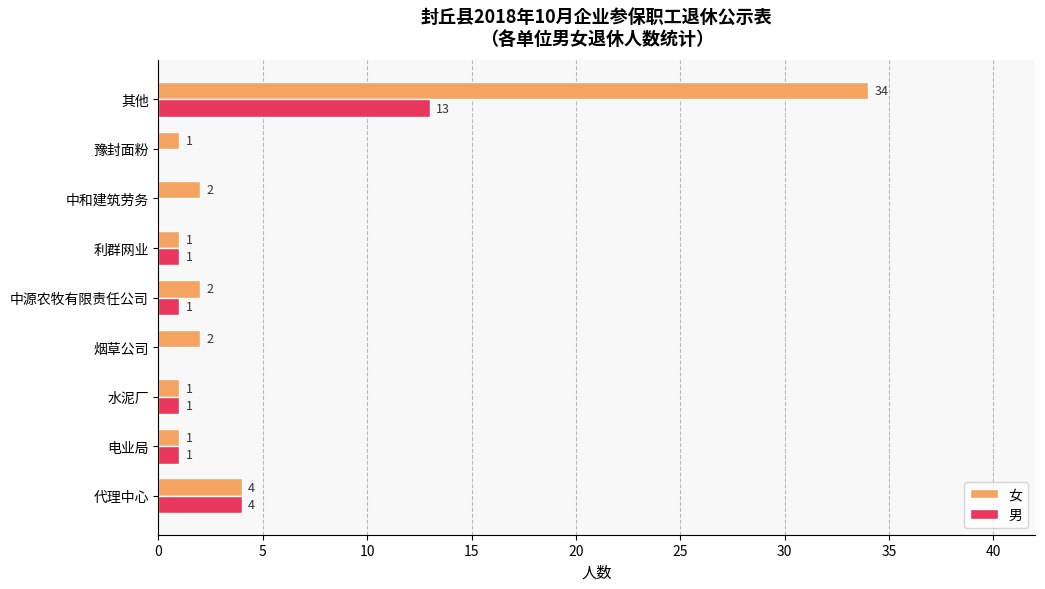

At which category is the sum across all series the highest?

其他